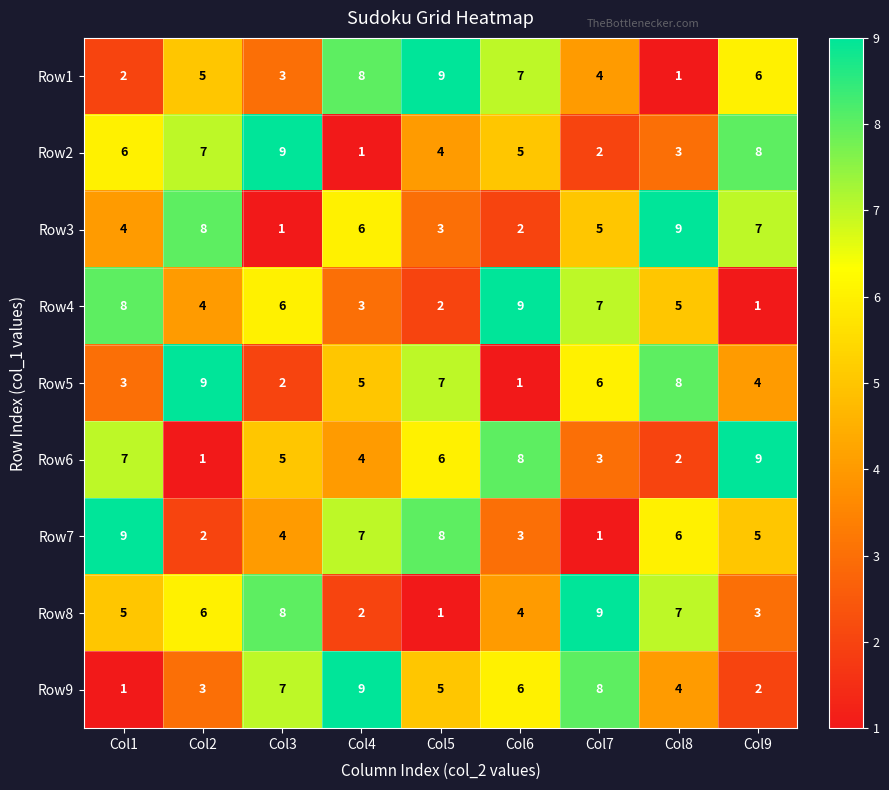

At which label does Row1 reach its peak?

Col5